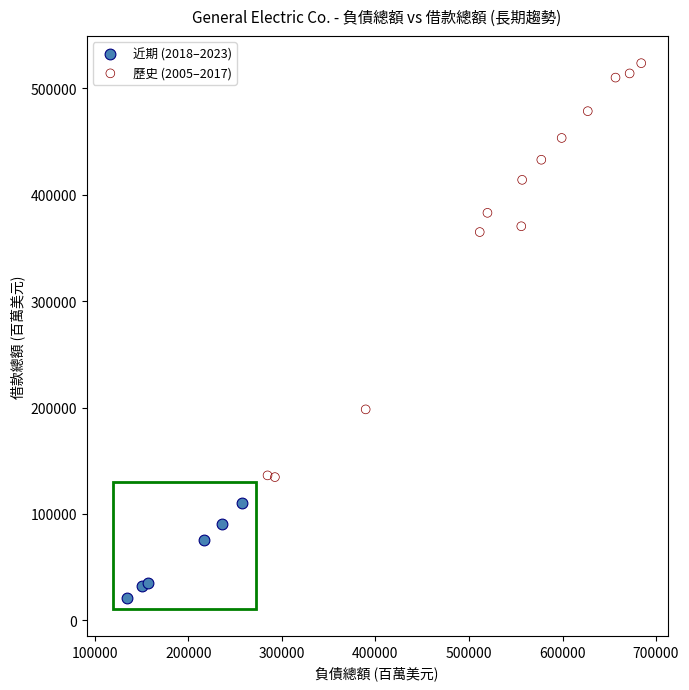

What are all the series names shown in the legend?

近期 (2018–2023), 歷史 (2005–2017)